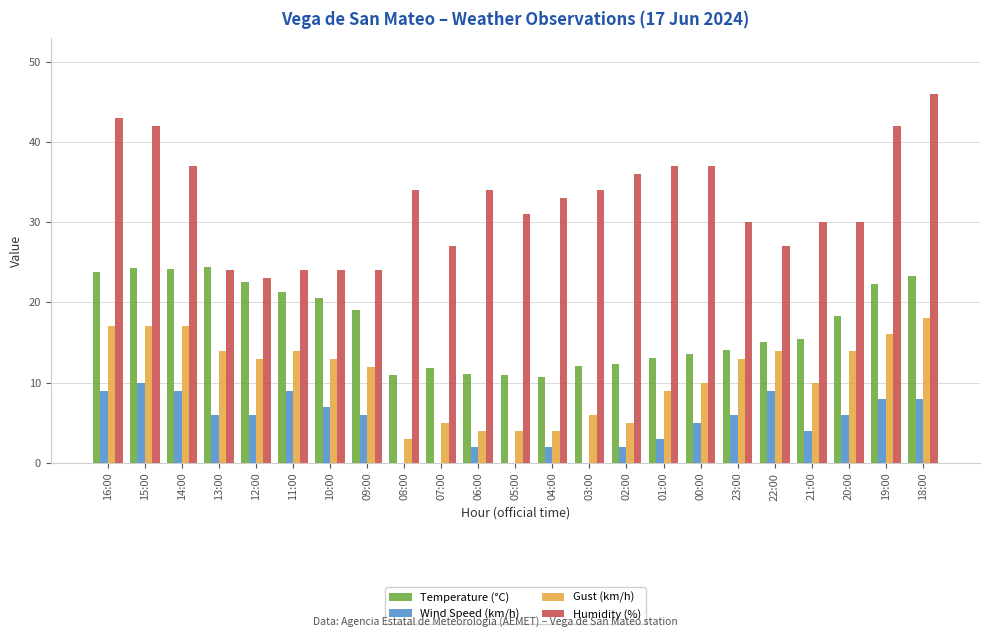

What is the sum of the Humidity (%) values at 03:00 and 00:00?

71.0